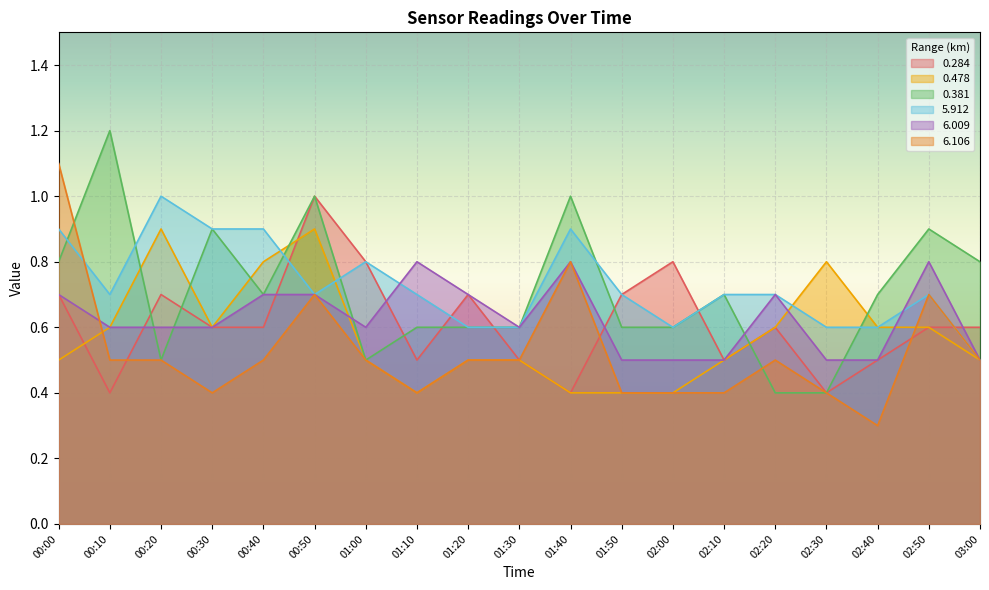

Where do 0.284 and 6.106 first cross each other?

00:10 and 00:20